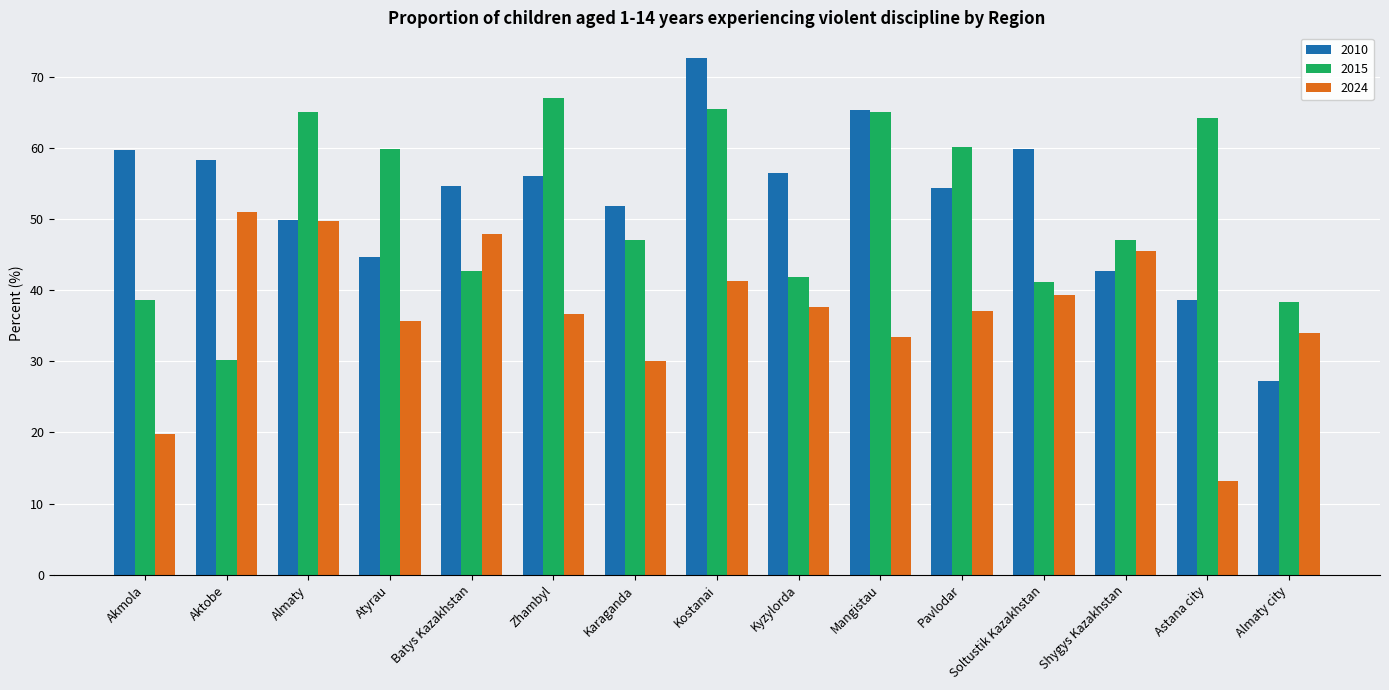

True or false: 2024 has a value of 34.0 at Almaty city.

True